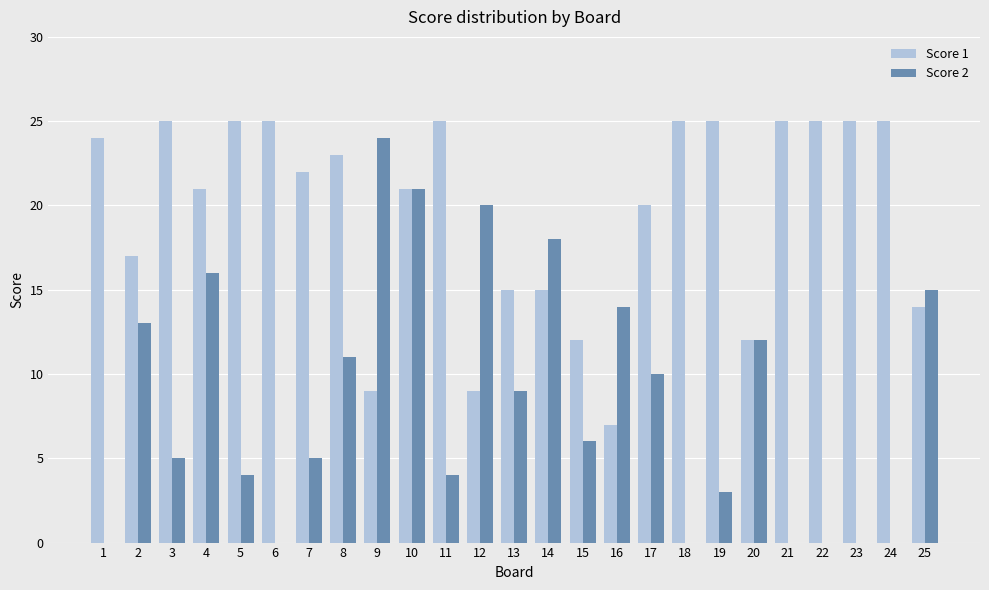

What is the sum of all Score 2 values?

210